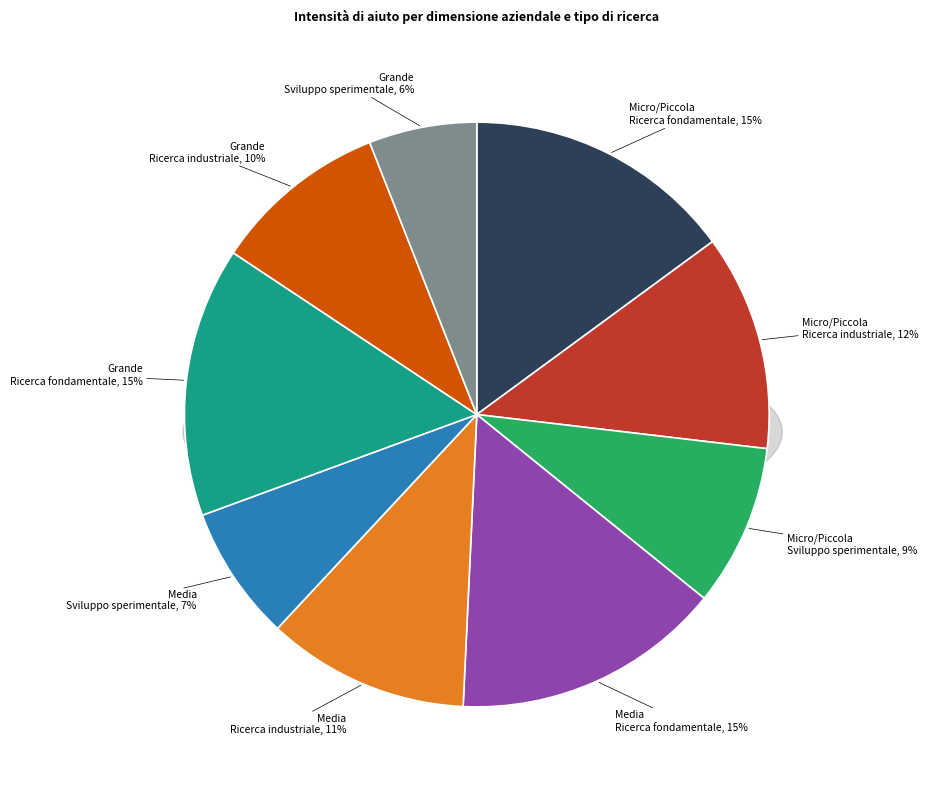

What is the total percentage of Grande
Ricerca fondamentale and Grande
Ricerca industriale?

24.6%